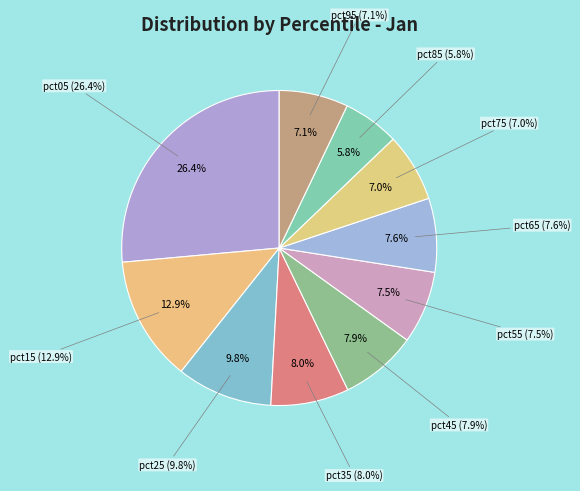

Do pct65 and pct55 together represent more than half of the pie?

No